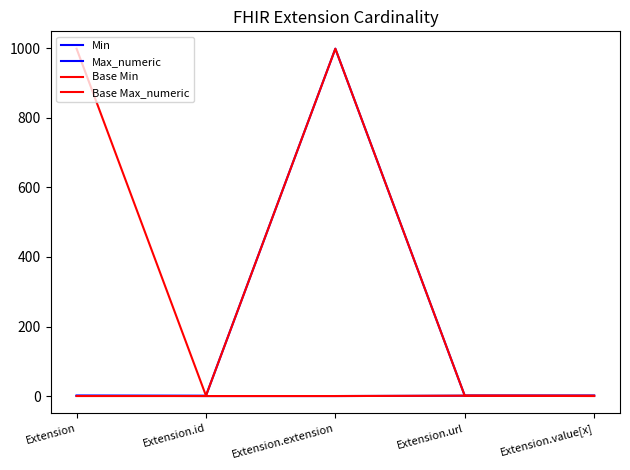

Does the chart have visible grid lines?

No